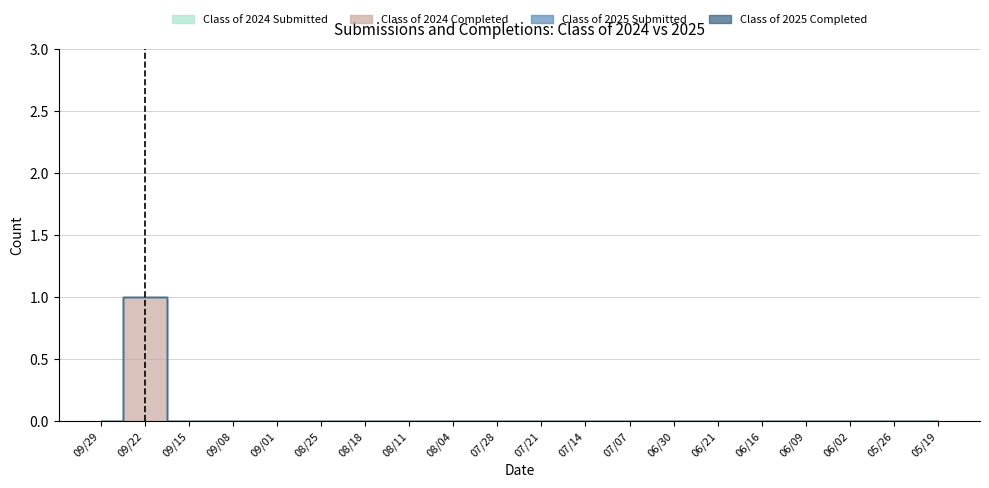

Reading left to right, extract all data points from this chart.

Class of 2024 Submitted: 09/29=0	09/22=0	09/15=0	09/08=0	09/01=0	08/25=0	08/18=0	08/11=0	08/04=0	07/28=0	07/21=0	07/14=0	07/07=0	06/30=0	06/21=0	06/16=0	06/09=0	06/02=0	05/26=0	05/19=0
Class of 2024 Completed: 09/29=0	09/22=1	09/15=0	09/08=0	09/01=0	08/25=0	08/18=0	08/11=0	08/04=0	07/28=0	07/21=0	07/14=0	07/07=0	06/30=0	06/21=0	06/16=0	06/09=0	06/02=0	05/26=0	05/19=0
Class of 2025 Submitted: 09/29=0	09/22=0	09/15=0	09/08=0	09/01=0	08/25=0	08/18=0	08/11=0	08/04=0	07/28=0	07/21=0	07/14=0	07/07=0	06/30=0	06/21=0	06/16=0	06/09=0	06/02=0	05/26=0	05/19=0
Class of 2025 Completed: 09/29=0	09/22=0	09/15=0	09/08=0	09/01=0	08/25=0	08/18=0	08/11=0	08/04=0	07/28=0	07/21=0	07/14=0	07/07=0	06/30=0	06/21=0	06/16=0	06/09=0	06/02=0	05/26=0	05/19=0